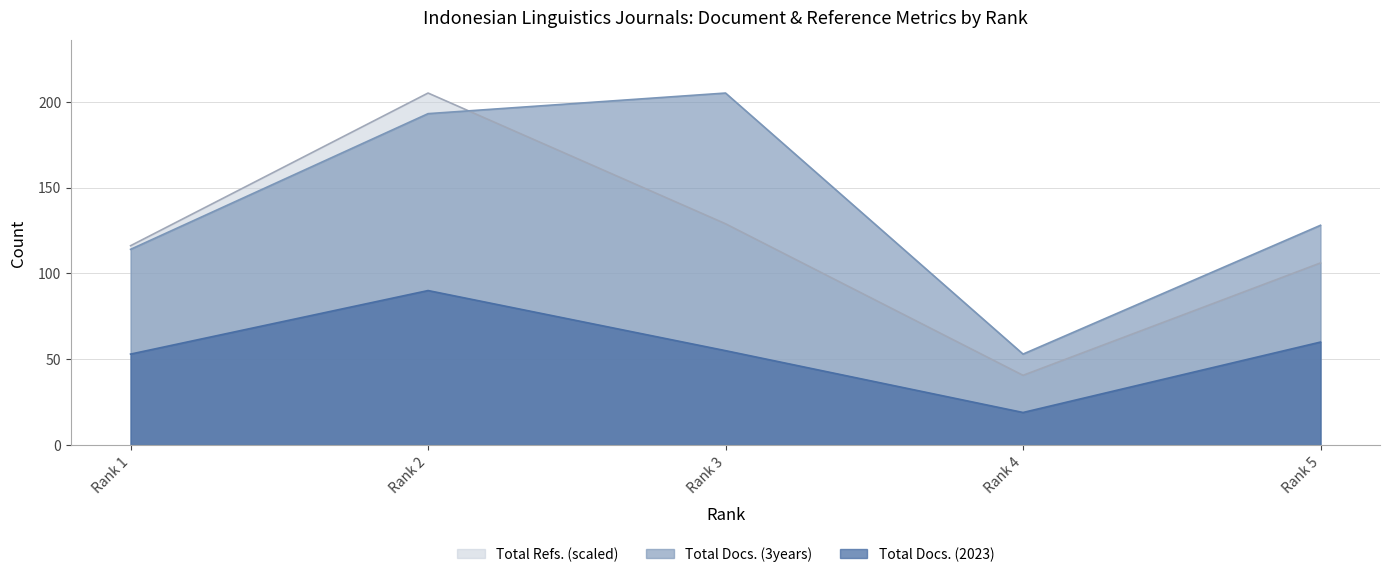

Rank the series by their maximum value, from highest to lowest.

Total Docs. (3years), Total Refs., Total Docs. (2023)